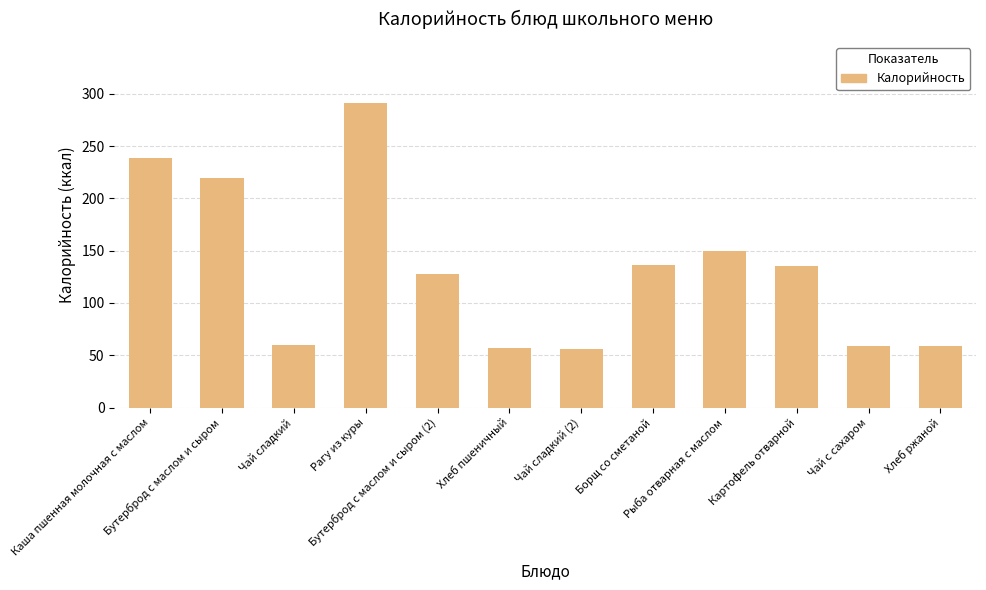

The chart shows a value of 480.4 at Рагу из куры. True or false?

False